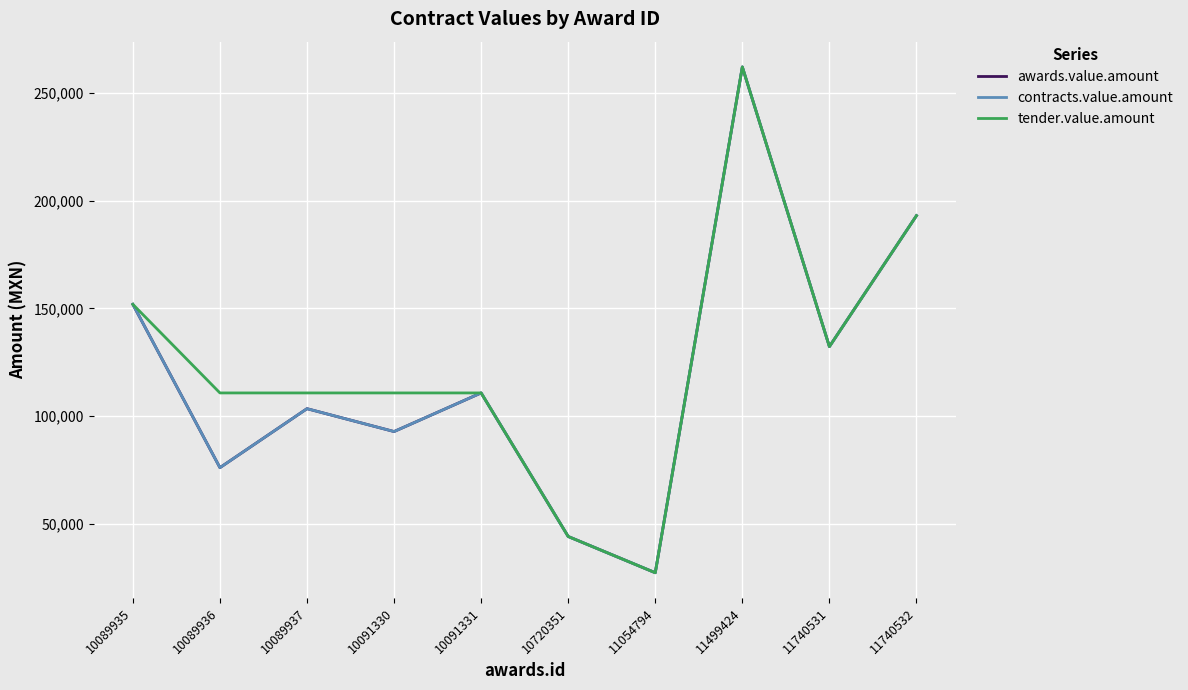

Reading left to right, extract all data points from this chart.

awards.value.amount: 10089935=151844.0	10089936=76038.0	10089937=103414.0	10091330=92800.0	10091331=110722.0	10720351=44080.0	11054794=27260.0	11499424=262044.0	11740531=132230.7	11740532=193012.4
contracts.value.amount: 10089935=151844.0	10089936=76038.0	10089937=103414.0	10091330=92800.0	10091331=110722.0	10720351=44080.0	11054794=27260.0	11499424=262044.0	11740531=132230.7	11740532=193012.4
tender.value.amount: 10089935=151844.0	10089936=110722.0	10089937=110722.0	10091330=110722.0	10091331=110722.0	10720351=44080.0	11054794=27260.0	11499424=262044.0	11740531=132230.7	11740532=193012.4